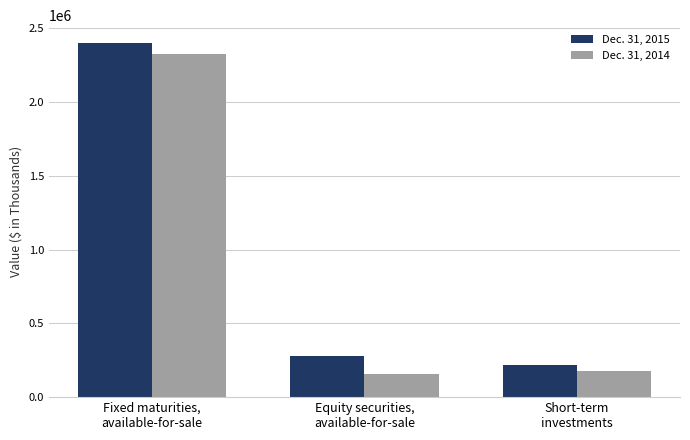

List the series in order of their overall mean, highest first.

Dec. 31, 2015, Dec. 31, 2014